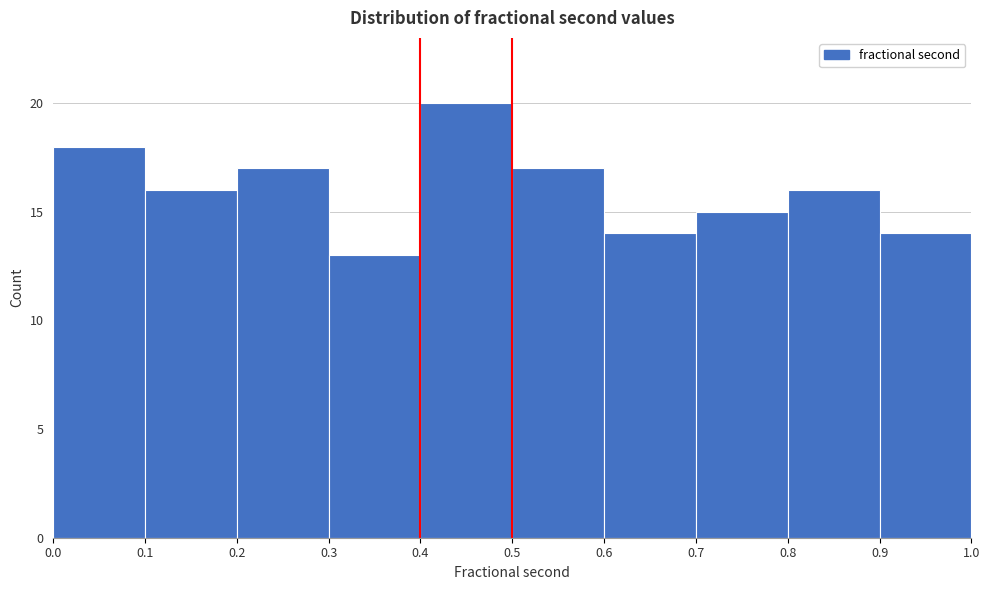

How tall is the bar that spans 0.8 to 0.9 on the x-axis? The values are not printed on the chart, so give them approximately, as read against the axis.

16